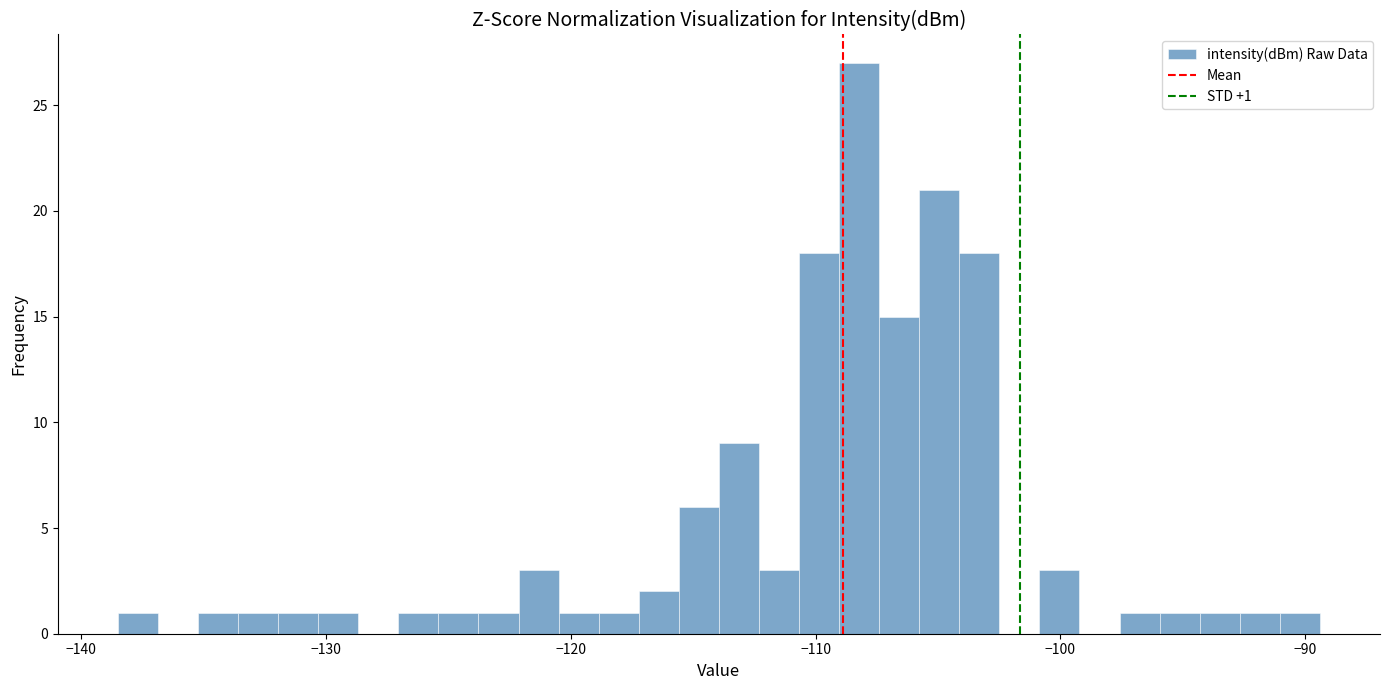

Read against the x-axis, roughly where is the centre of the tallest bar?

-108